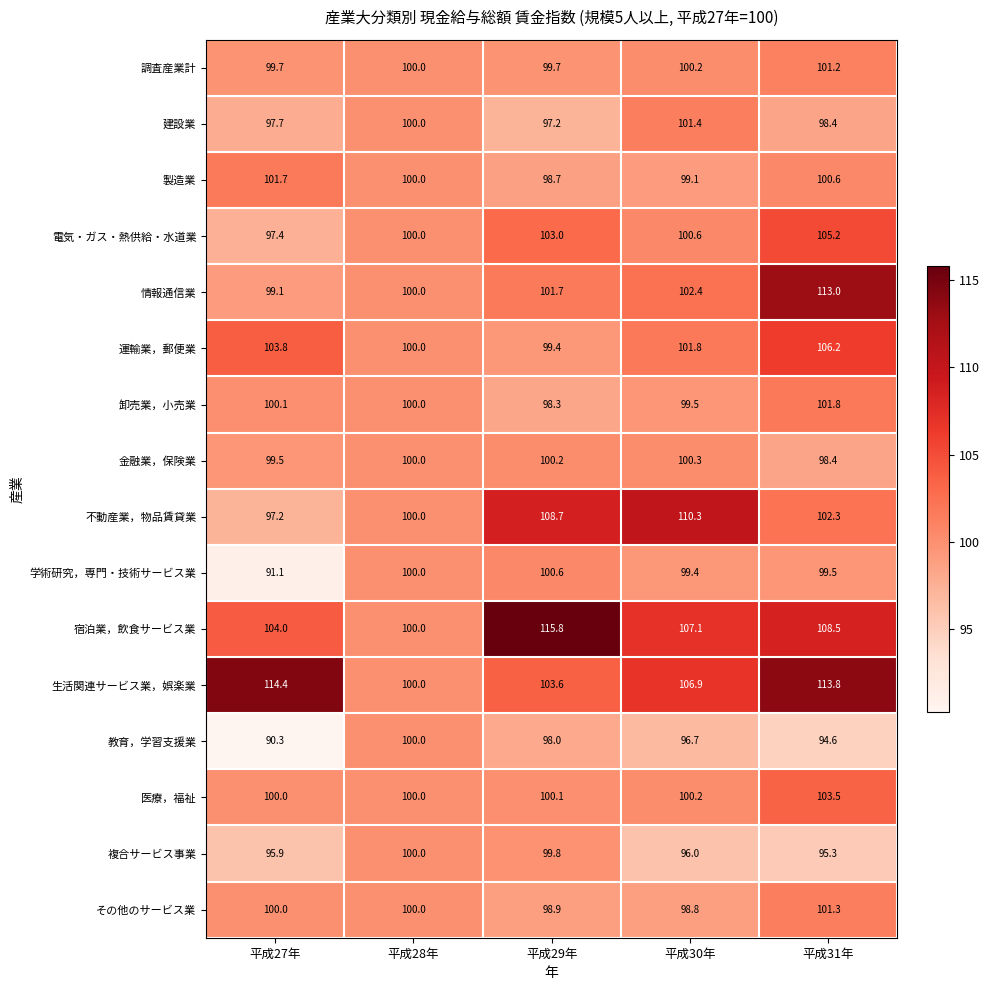

The 金融業，保険業 series shows 100.0 at 平成28年. True or false?

True